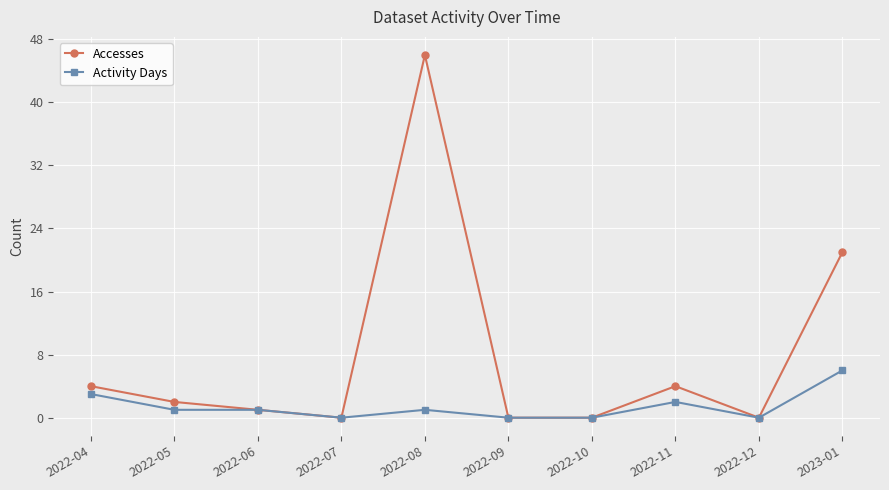

True or false: Accesses has a value of 0 at 2022-12.

True